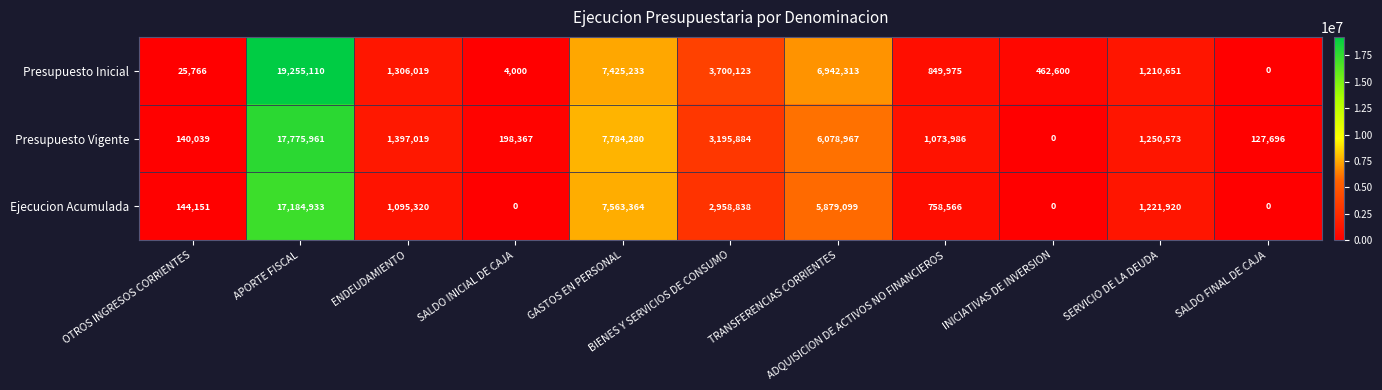

Rank the series by their average value, from highest to lowest.

Presupuesto Inicial, Presupuesto Vigente, Ejecucion Acumulada